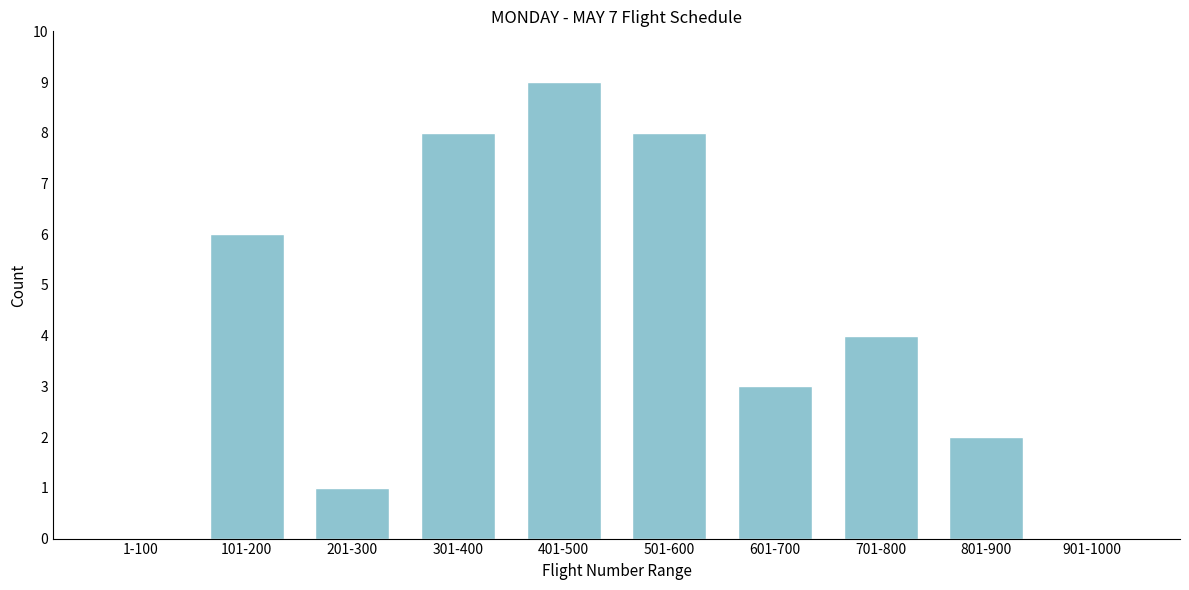

Reading right to left, what are all the values shown in this chart?

901-1000=0	801-900=2	701-800=4	601-700=3	501-600=8	401-500=9	301-400=8	201-300=1	101-200=6	1-100=0